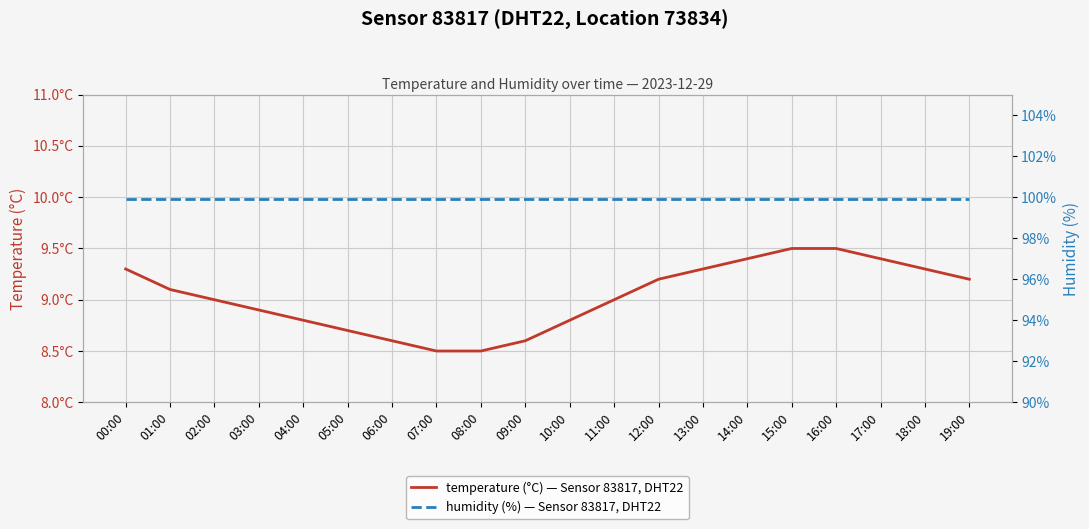

At which label is humidity (%) — Sensor 83817, DHT22 closest to 99?

00:00